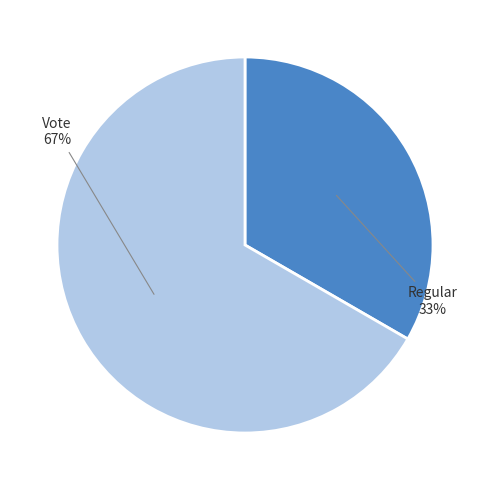

The Vote slice represents 67% of the pie. True or false?

True